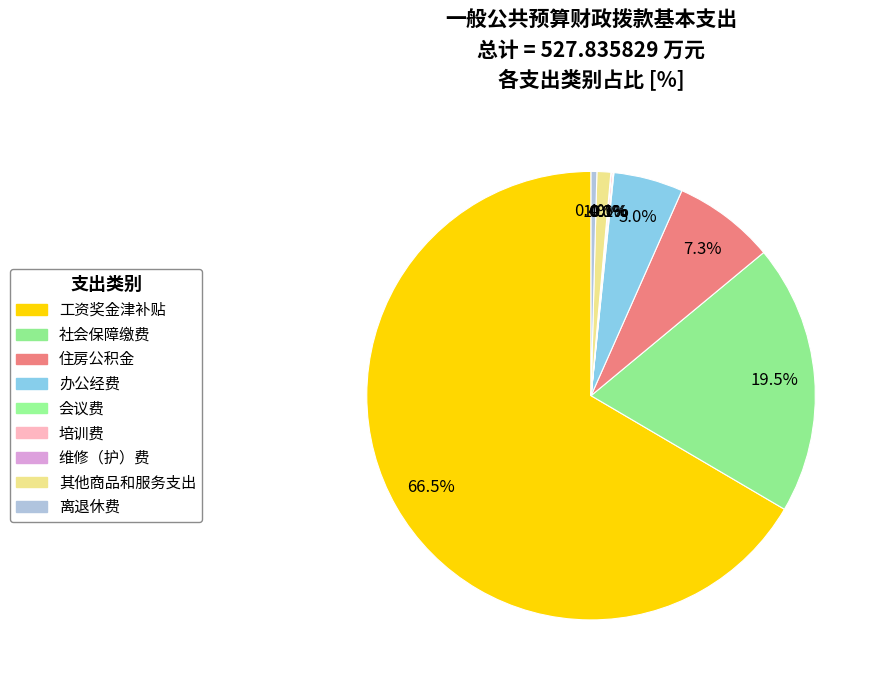

To the nearest percent, what is the difference between the largest and smallest slice percentages?

67%